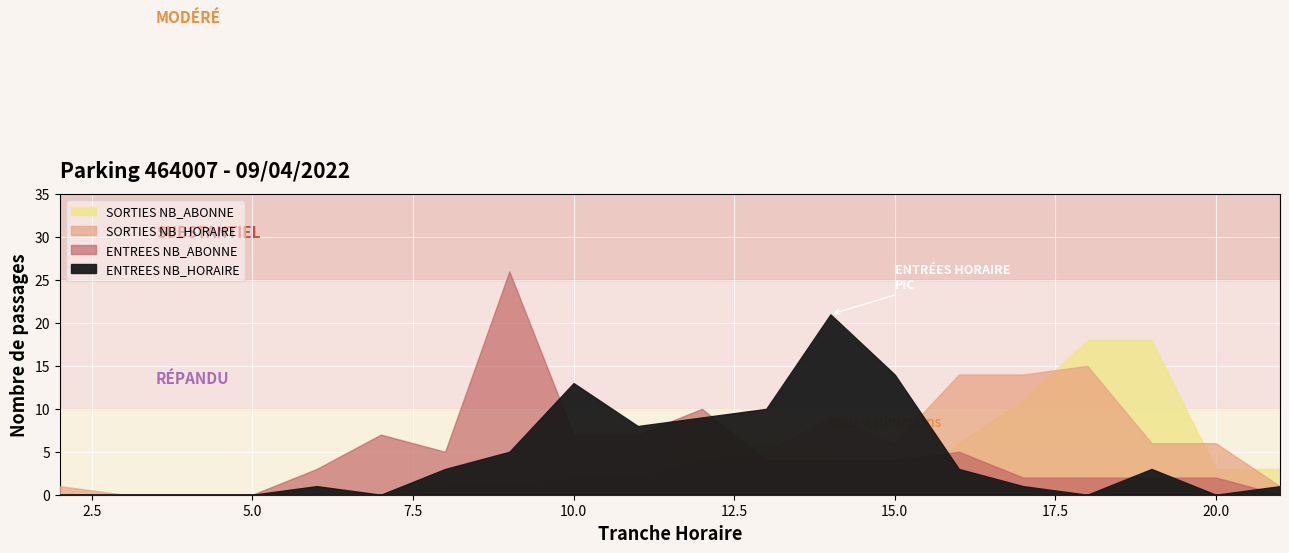

How many interior local valleys does the ENTREES NB_HORAIRE series have?

4